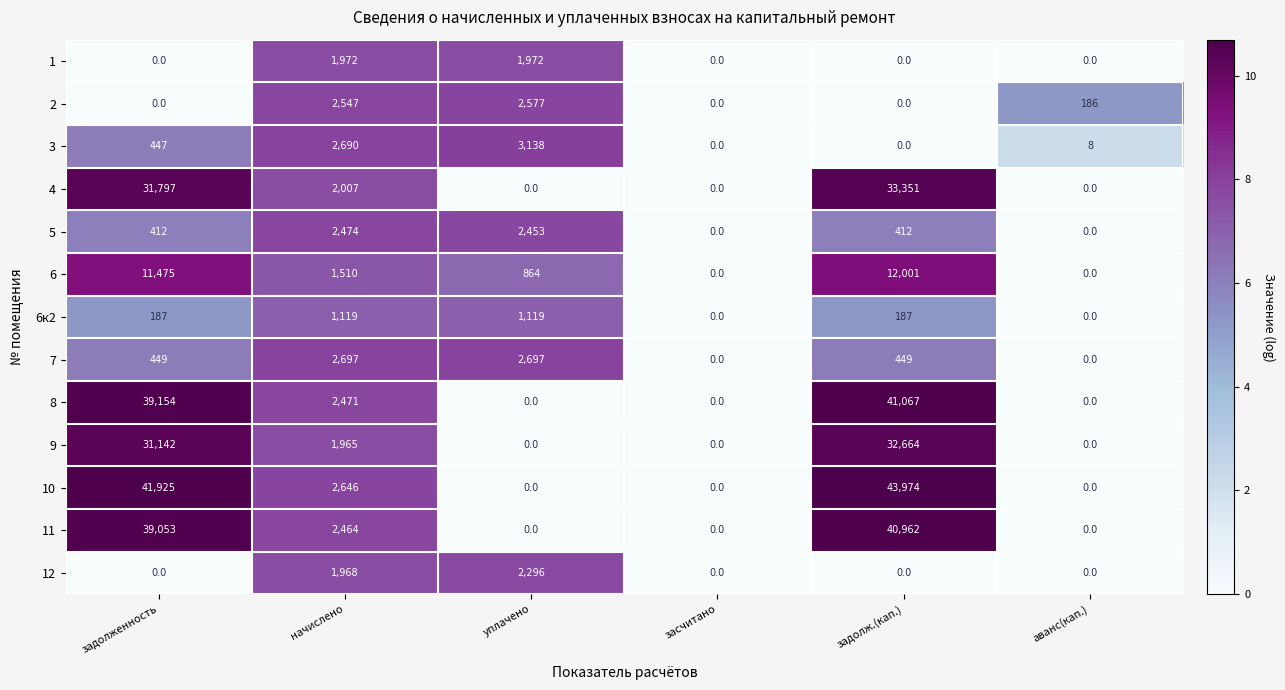

True or false: 8 has a value of 639 at начислено.

False